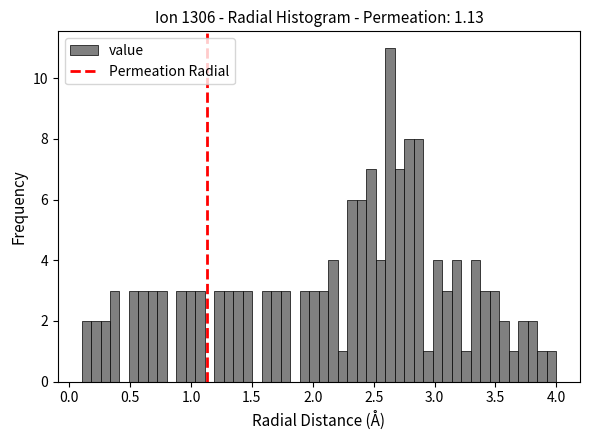

Around what value on the x-axis is the tallest bar? Give the approximate position of its centre, as read against the axis.

2.65